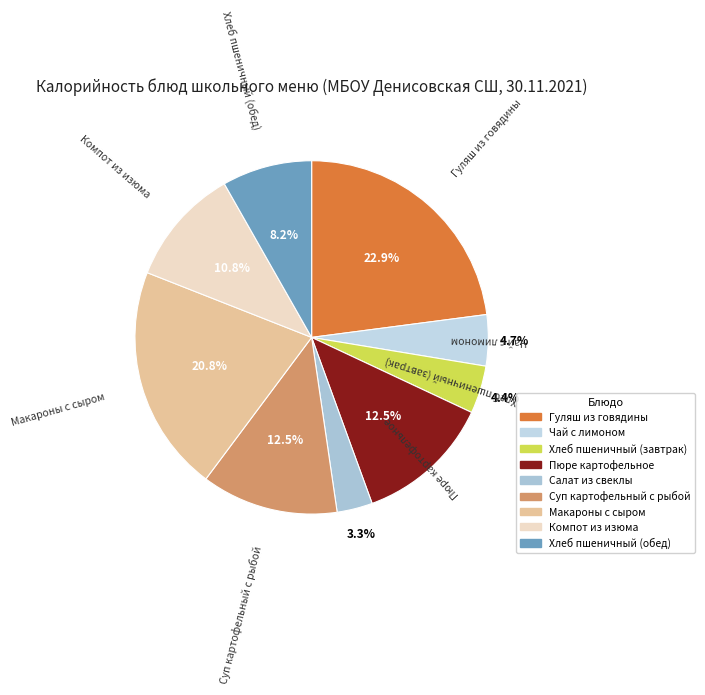

To the nearest percent, what is the combined percentage of Гуляш из говядины and Салат из свеклы?

26%